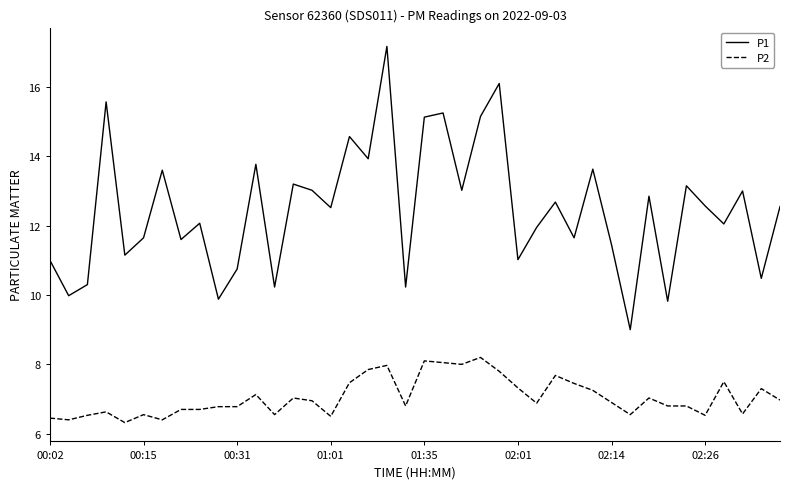

What is the minimum value shown in the chart?

6.3